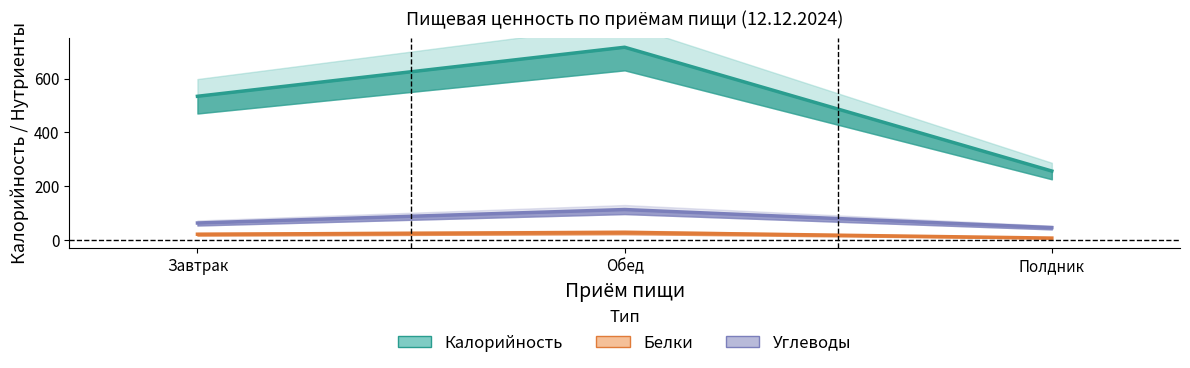

At which category is the sum across all series the highest?

Обед